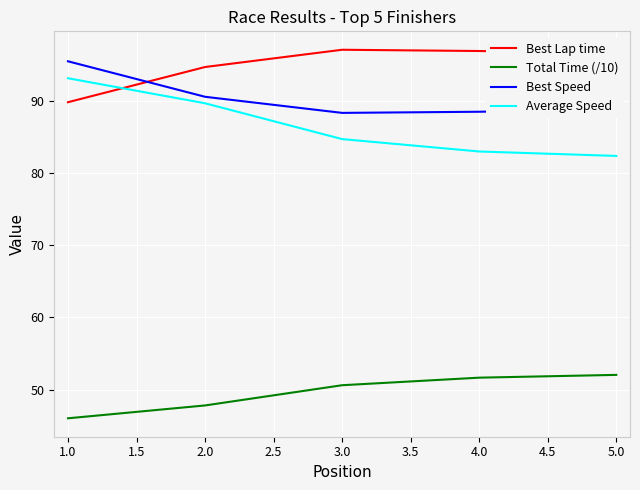

Rank the series at 5.0 from lowest to highest value.

Total Time (/10), Average Speed, Best Speed, Best Lap time